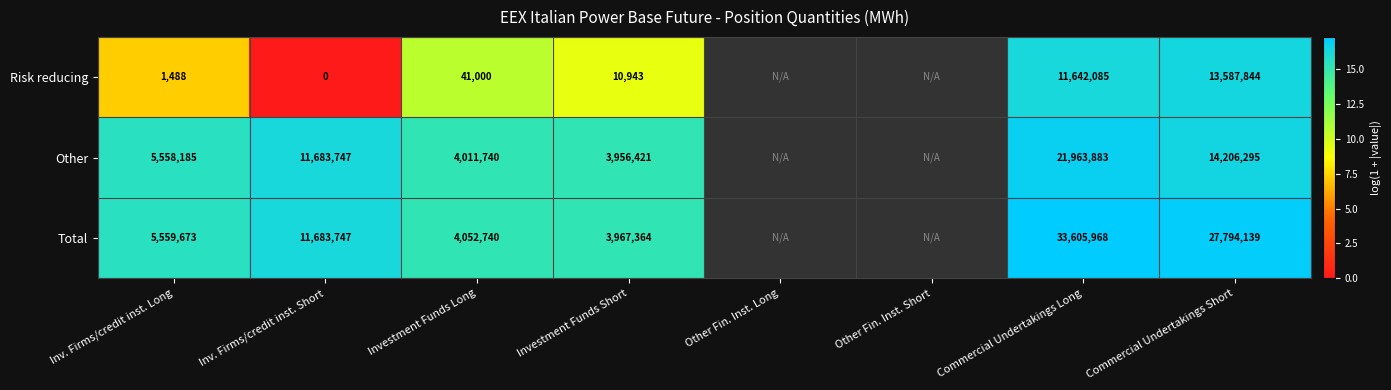

Rank the series at Investment Funds Long from highest to lowest value.

Total, Other, Risk reducing